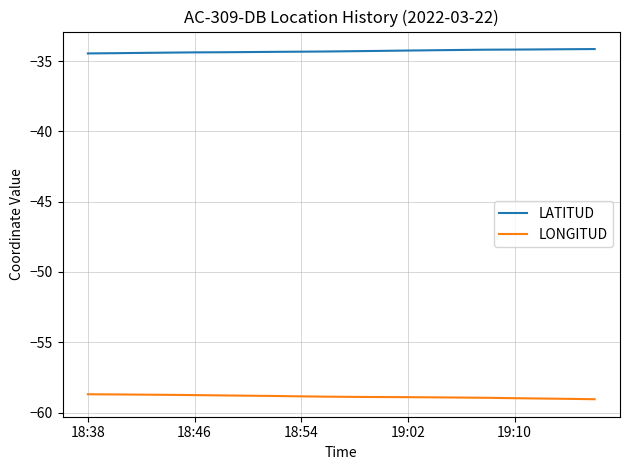

Which series has the largest total across all categories?

LATITUD